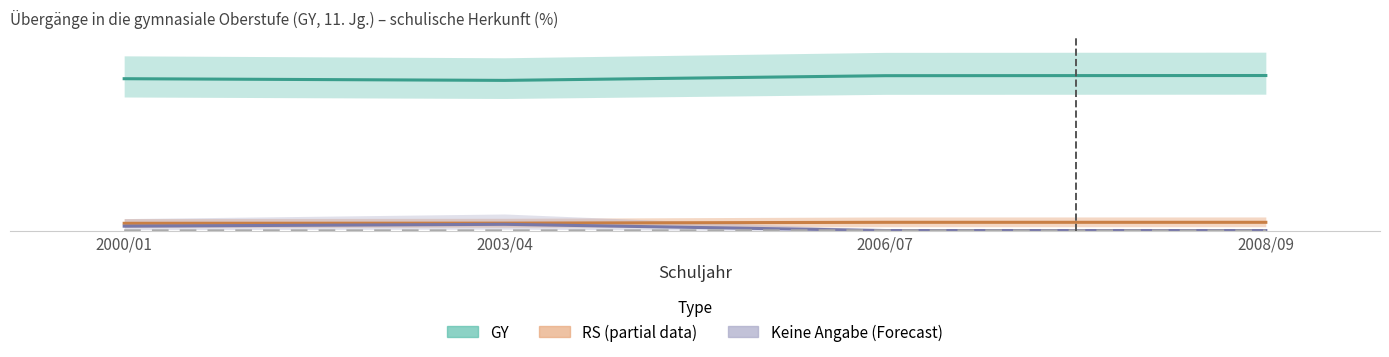

Count the number of categories in the chart.

4